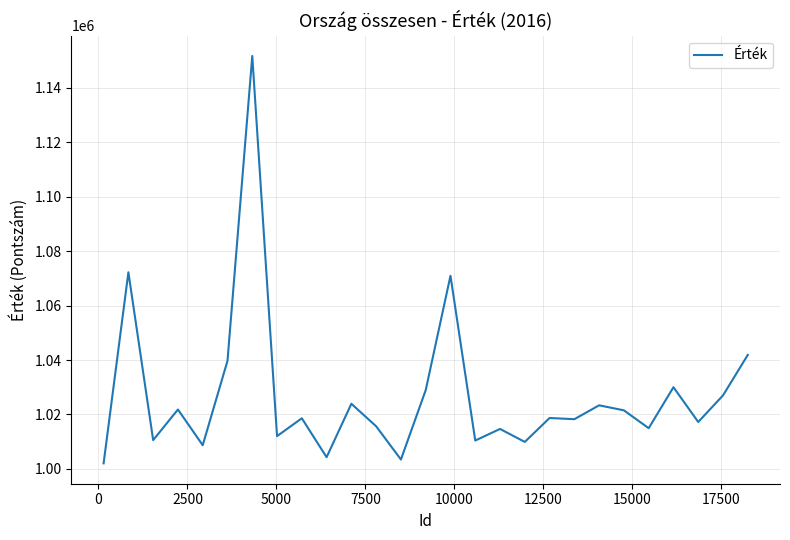

What is the maximum value shown in the chart?

1151638